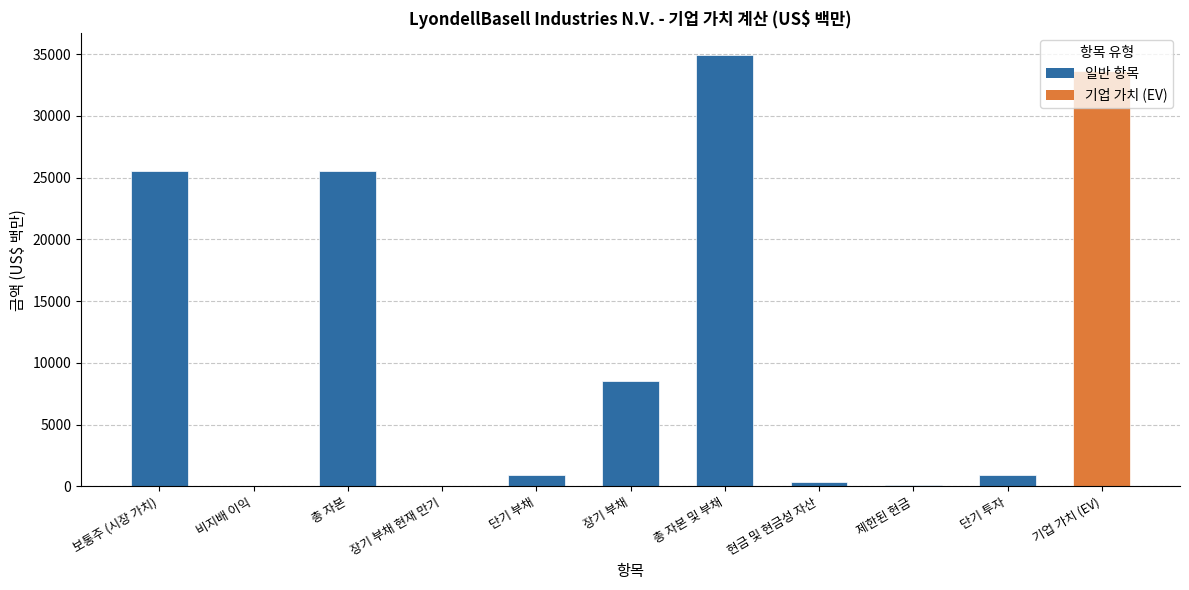

The chart shows a value of 33643 at 기업 가치 (EV). True or false?

True